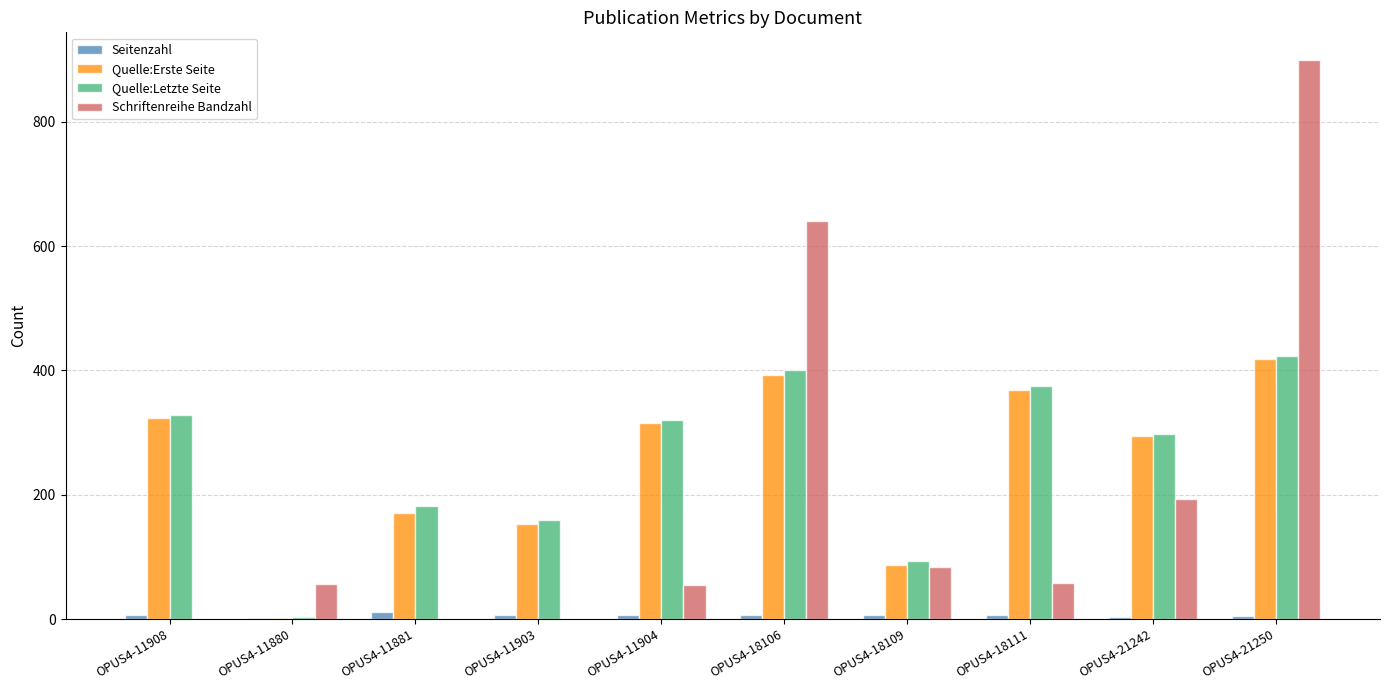

What are all the series names shown in the legend?

Seitenzahl, Quelle:Erste Seite, Quelle:Letzte Seite, Schriftenreihe Bandzahl